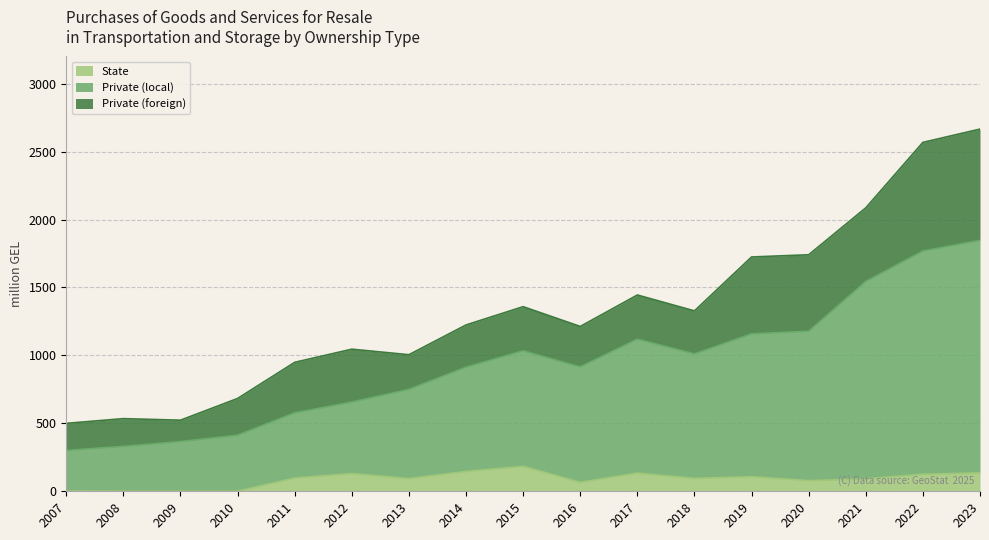

What is the total value across all series at 2011?

949.1